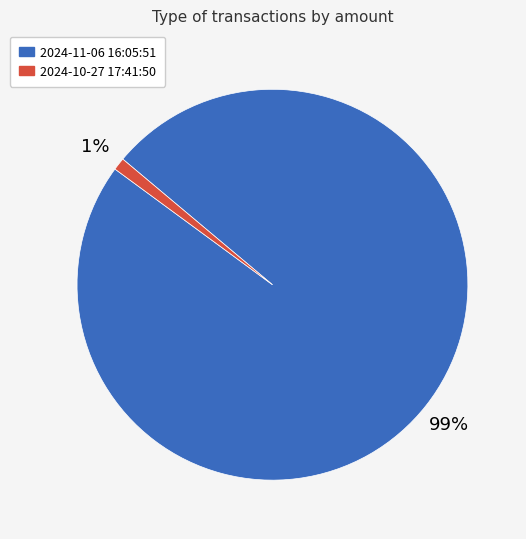

Which has a higher value, 2024-10-27 17:41:50 or 2024-11-06 16:05:51?

2024-11-06 16:05:51